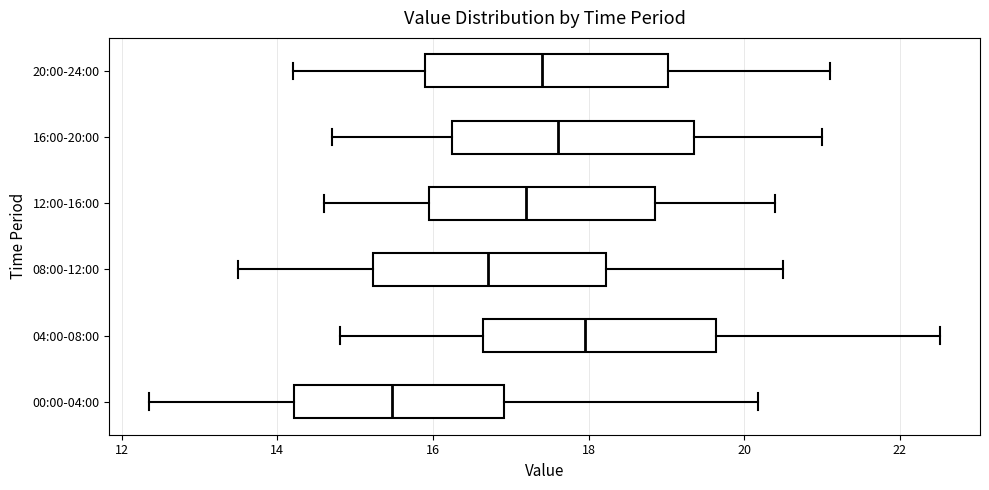

Where does the median line of the box for 20:00-24:00 sit on the x-axis? The values are not printed on the chart, so give them approximately, as read against the axis.

17.4